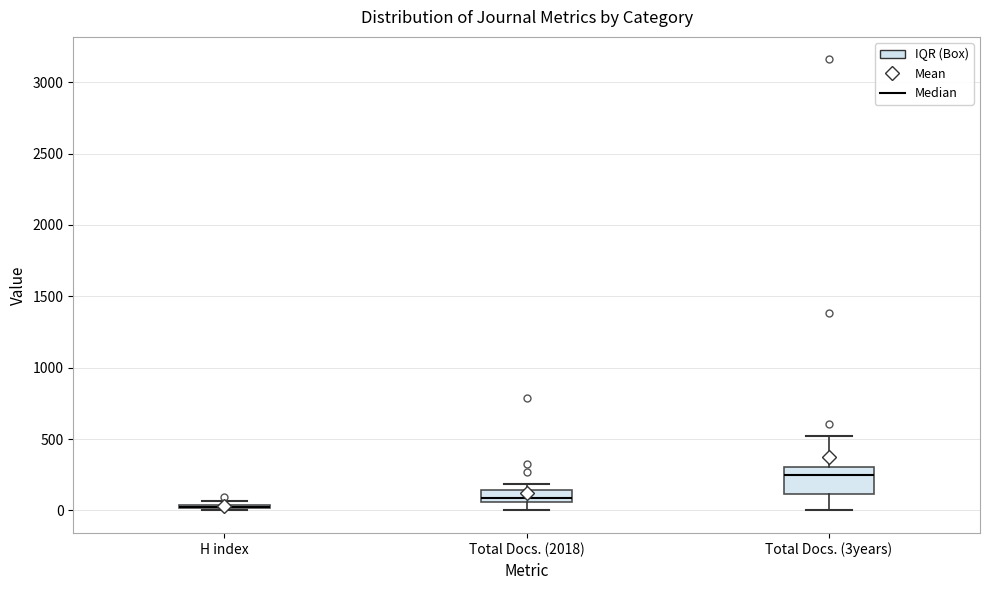

Where does the median line of the box for Total Docs. (3years) sit on the y-axis? The values are not printed on the chart, so give them approximately, as read against the axis.

250